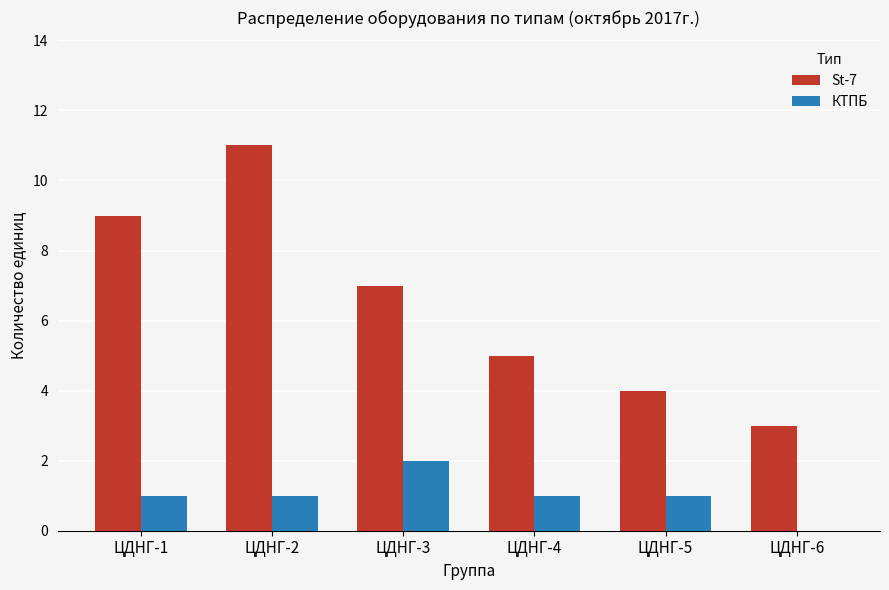

What are all the series names shown in the legend?

St-7, КТПБ